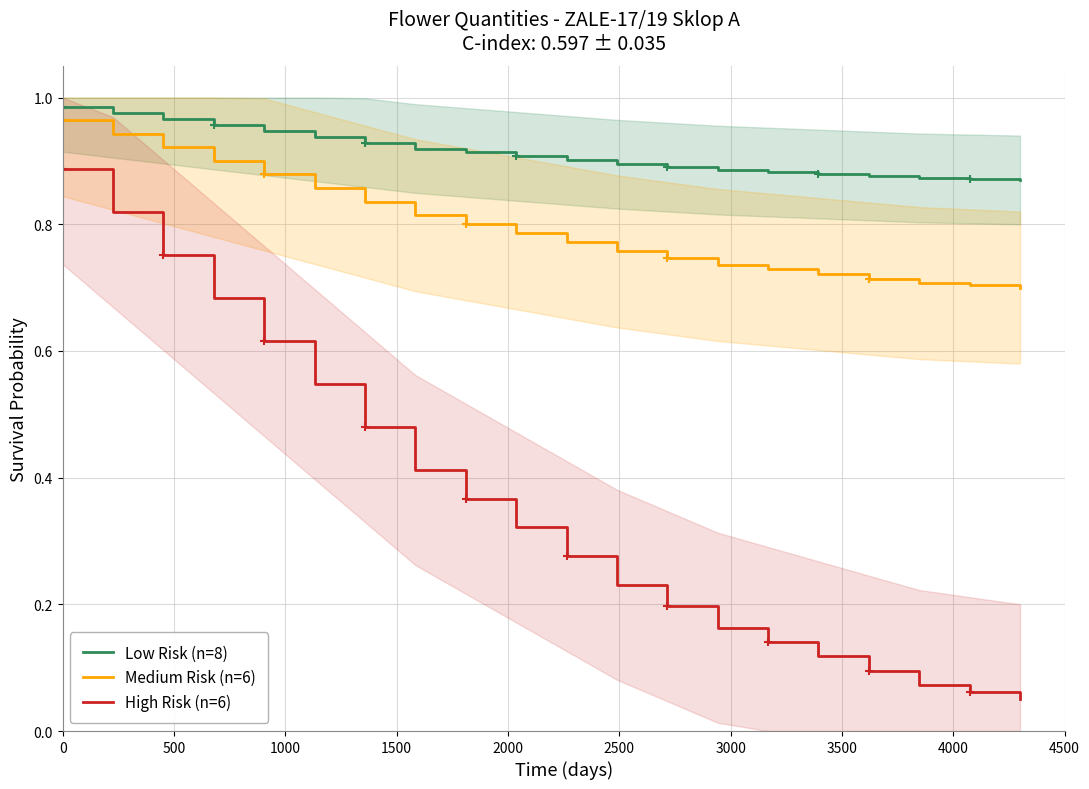

Which series has the widest spread of values?

High Risk (n=6)